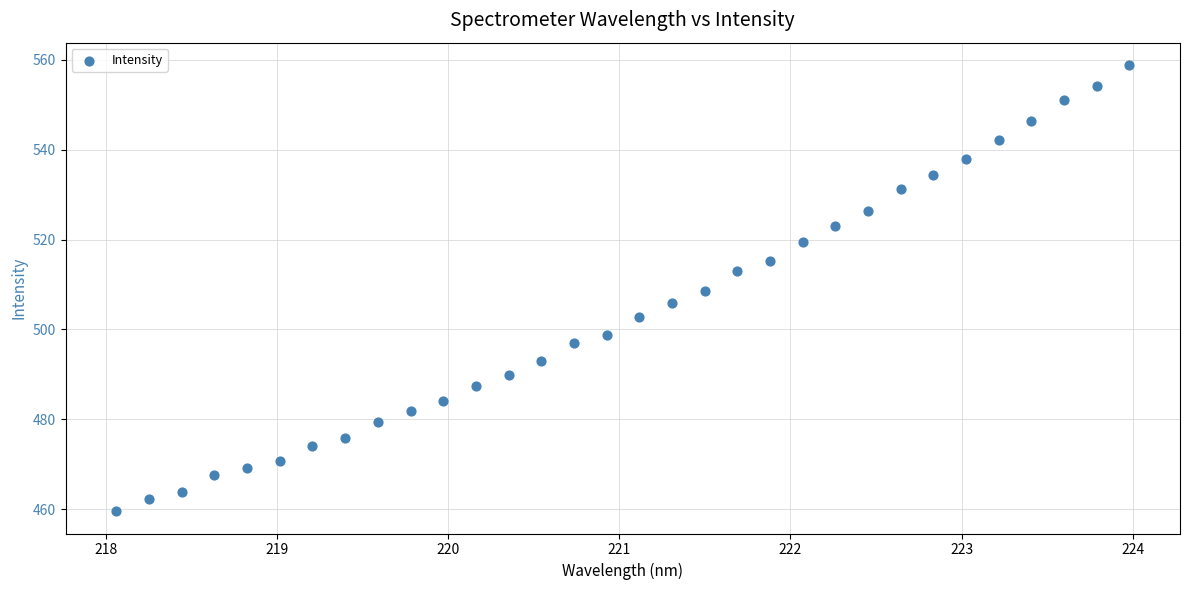

What is the range of X values (max minus min)?

5.9